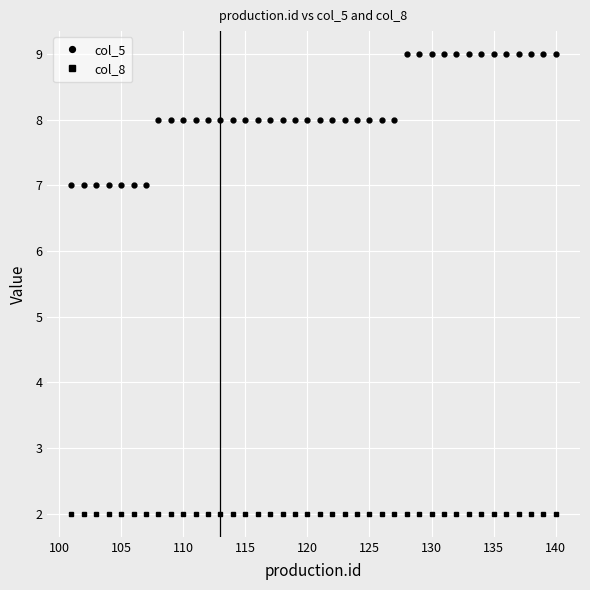

What is the maximum value shown in the chart?

9